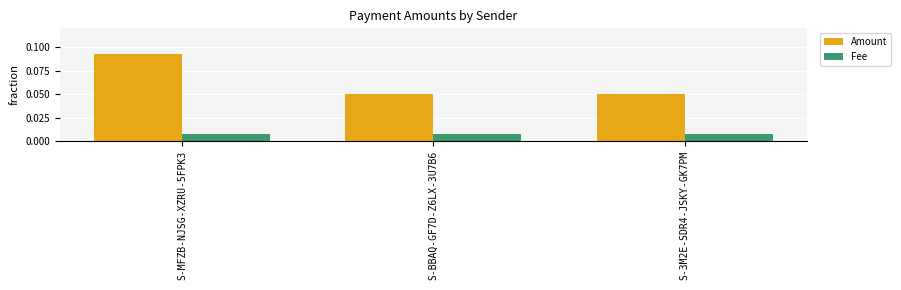

What position from the right is S-3M2E-SDR4-JSKY-GK7PM?

1